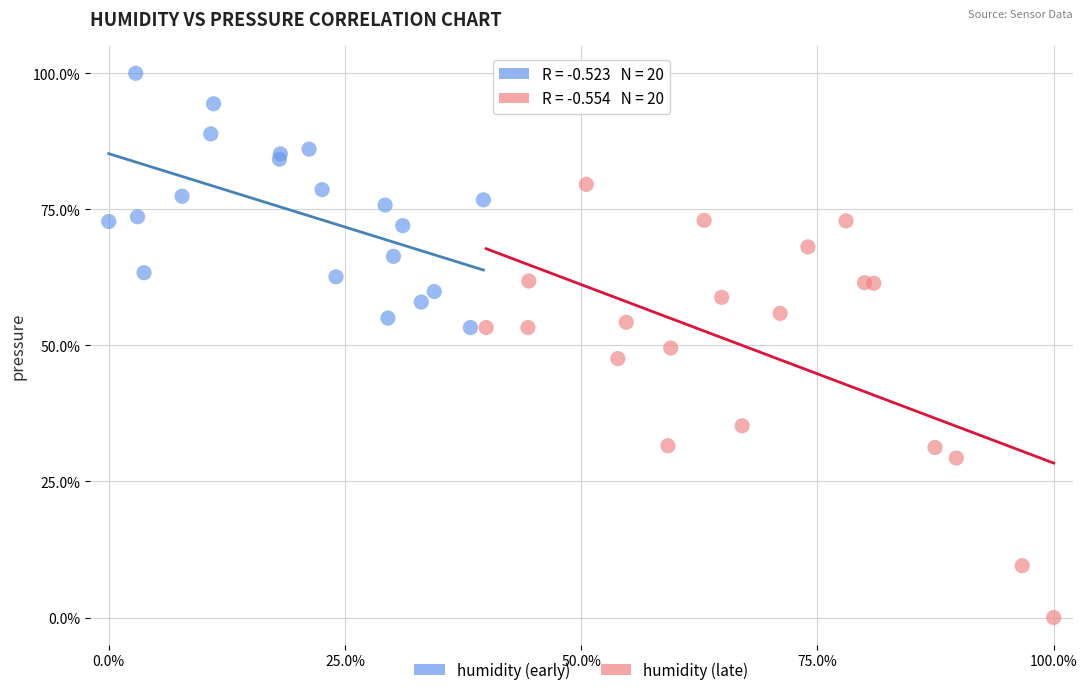

Which series reaches the minimum Y coordinate?

humidity (late)